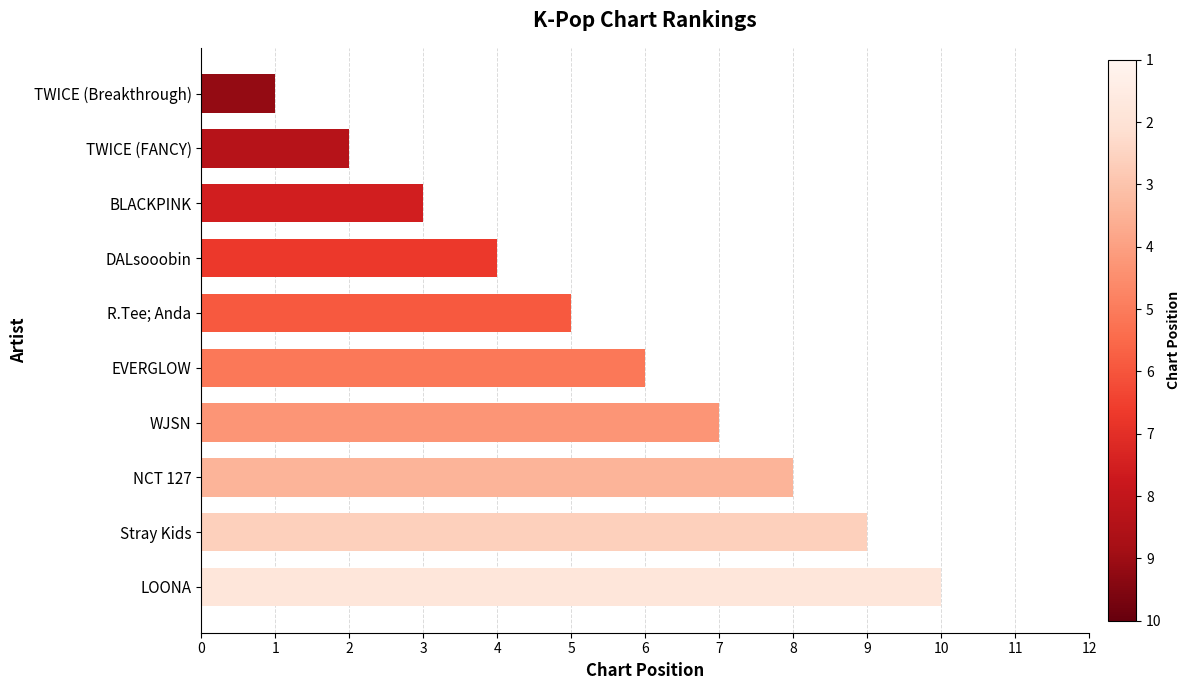

Count the number of data series in this chart.

1